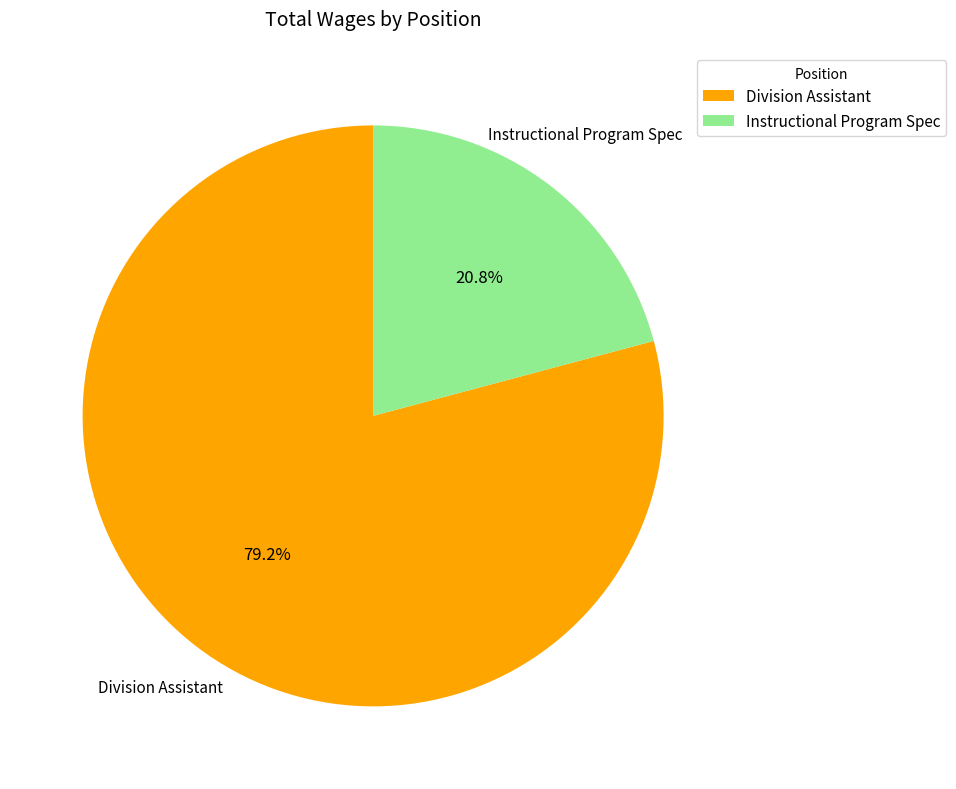

Approximately how many times larger is the value at Division Assistant compared to Instructional Program Spec?

3.8